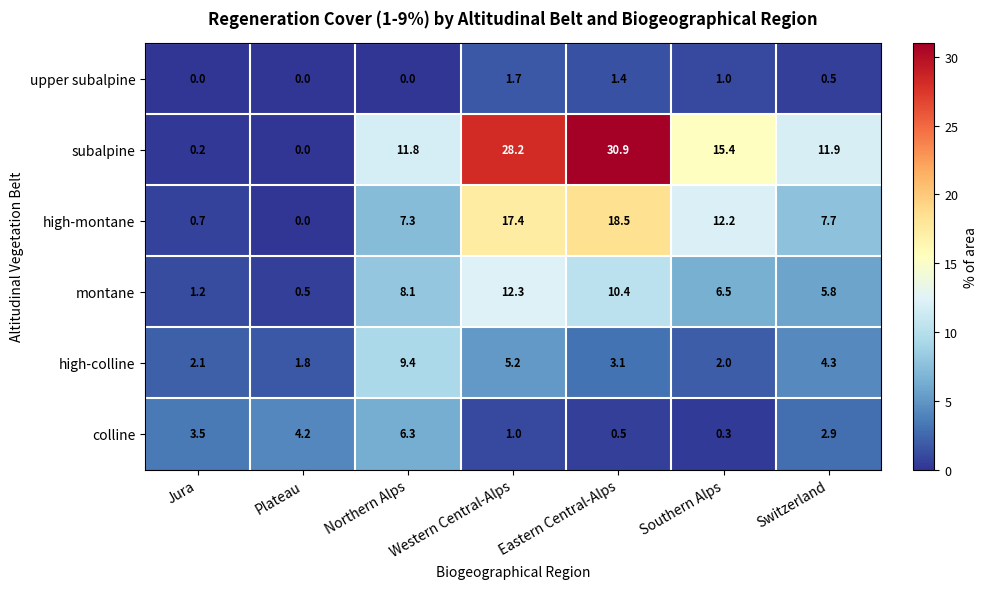

What is the total value across all series at Northern Alps?

42.9